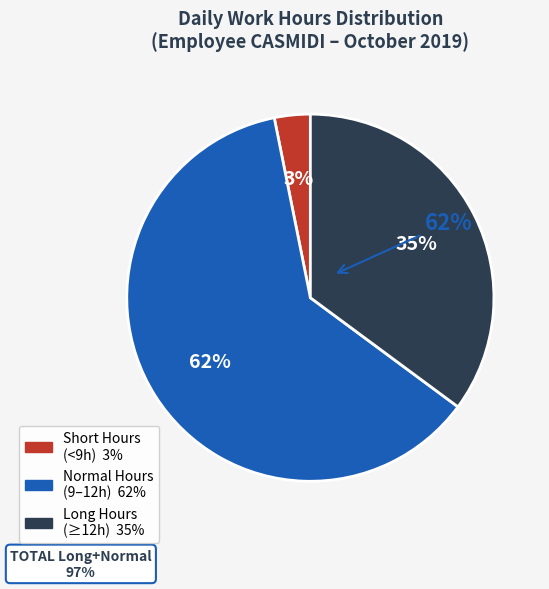

Is there any slice that represents more than half of the pie?

Yes